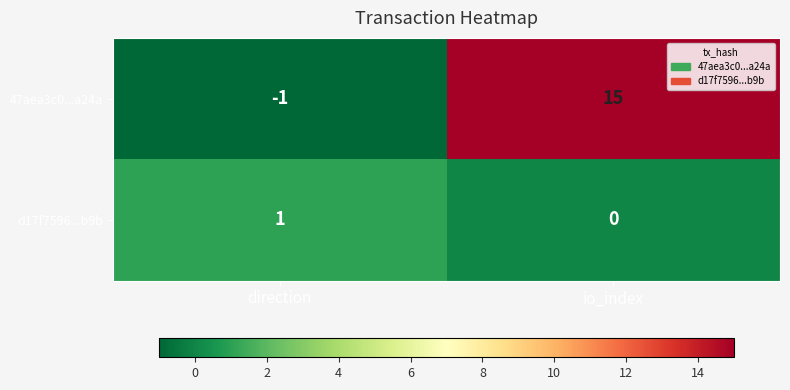

What is the greatest value displayed?

15